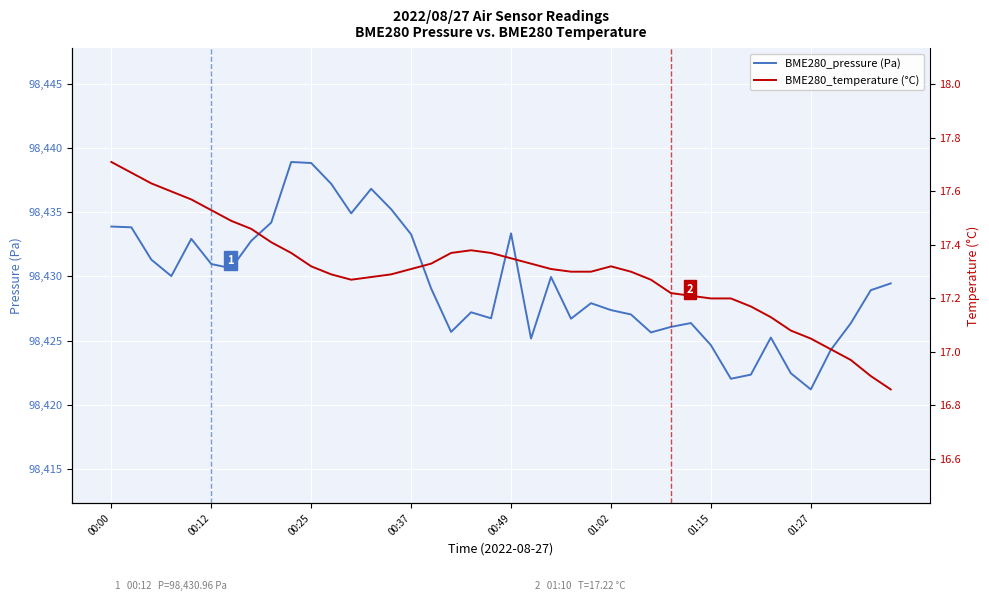

What is the maximum value for BME280_pressure (Pa)?

98438.9